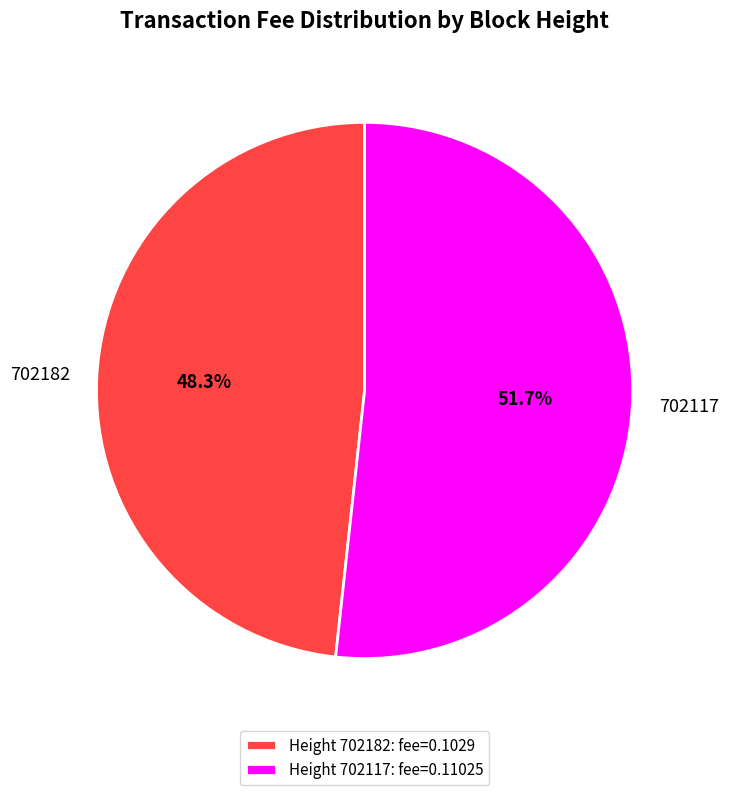

Do 702182 and 702117 together represent more than half of the pie?

Yes